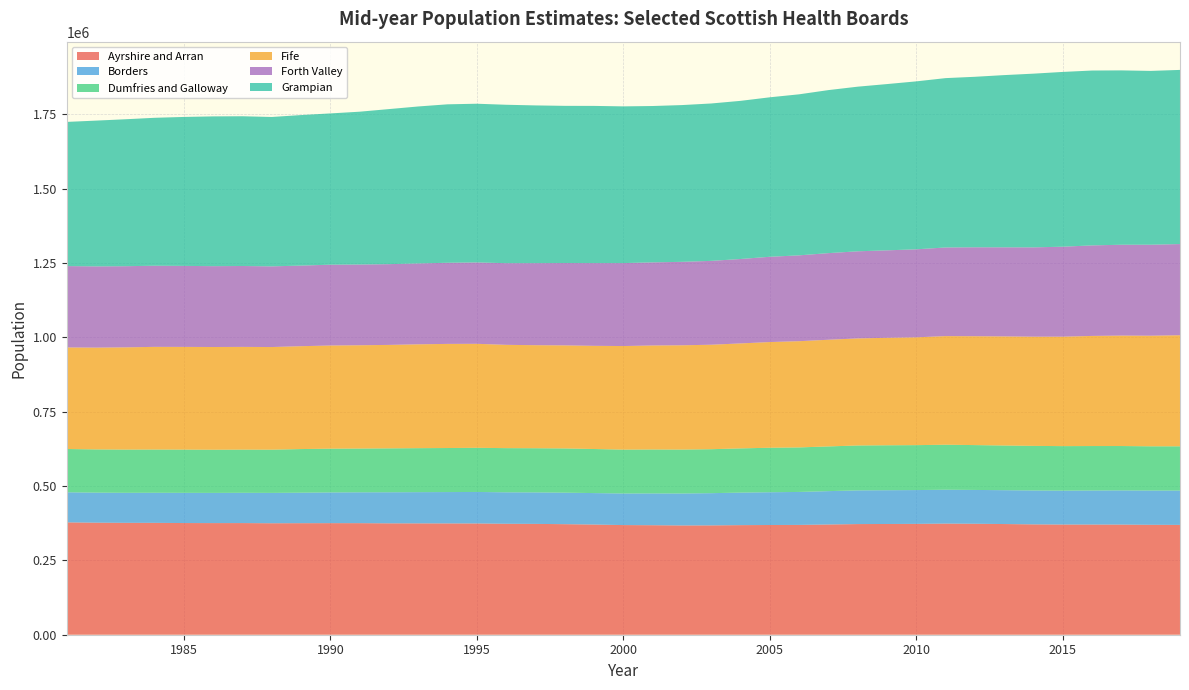

Reading left to right, what are all the values shown in this chart?

Ayrshire and Arran: 1981=377854	1982=376850	1983=376300	1984=376250	1985=375590	1986=375420	1987=375470	1988=374900	1989=375120	1990=375220	1991=375200	1992=374610	1993=374480	1994=374350	1995=374210	1996=373150	1997=372750	1998=371790	1999=370560	2000=368770	2001=368290	2002=367500	2003=367710	2004=368550	2005=369000	2006=369330	2007=370750	2008=372120	2009=372430	2010=372810	2011=373760	2012=373220	2013=372240	2014=371140	2015=370590	2016=370560	2017=370410	2018=369670	2019=369360
Borders: 1981=101256	1982=101080	1983=101050	1984=101230	1985=101610	1986=101580	1987=101860	1988=102130	1989=102600	1990=103370	1991=103830	1992=104540	1993=105040	1994=105450	1995=105940	1996=105860	1997=105960	1998=106040	1999=105810	2000=106250	2001=106950	2002=107530	2003=108390	2004=109450	2005=110250	2006=110860	2007=112200	2008=113360	2009=113590	2010=113700	2011=113880	2012=113720	2013=113880	2014=114040	2015=114030	2016=114530	2017=115020	2018=115270	2019=115510
Dumfries and Galloway: 1981=145502	1982=145350	1983=145310	1984=145360	1985=145420	1986=145170	1987=145220	1988=145360	1989=146710	1990=147150	1991=147170	1992=147650	1993=147940	1994=148130	1995=148520	1996=148520	1997=148520	1998=148740	1999=148230	2000=147540	2001=147780	2002=147670	2003=147860	2004=148700	2005=149620	2006=149770	2007=150370	2008=151010	2009=151160	2010=151100	2011=151410	2012=150840	2013=150280	2014=149960	2015=149670	2016=149520	2017=149200	2018=148790	2019=148860
Fife: 1981=341589	1982=342300	1983=343800	1984=345300	1985=345400	1986=345490	1987=345480	1988=345170	1989=345970	1990=346970	1991=347360	1992=347910	1993=349260	1994=350190	1995=349720	1996=347430	1997=346540	1998=346540	1999=347030	2000=348340	2001=349770	2002=350740	2003=351360	2004=353050	2005=355460	2006=357260	2007=358740	2008=360040	2009=361420	2010=362610	2011=365300	2012=366210	2013=366900	2014=367250	2015=368080	2016=370330	2017=371410	2018=371910	2019=373550
Forth Valley: 1981=273625	1982=273270	1983=272950	1984=272890	1985=272450	1986=271930	1987=272090	1988=271340	1989=271070	1990=271810	1991=271530	1992=271620	1993=272060	1994=272850	1995=273670	1996=274660	1997=275950	1998=276970	1999=278260	2000=278980	2001=279540	2002=280690	2003=282030	2004=283900	2005=286800	2006=288720	2007=291350	2008=293020	2009=294190	2010=296010	2011=298080	2012=299090	2013=299670	2014=300400	2015=302650	2016=304480	2017=305580	2018=306070	2019=306640
Grampian: 1981=484899	1982=490230	1983=494180	1984=497530	1985=500960	1986=503700	1987=503630	1988=502370	1989=506300	1990=508750	1991=513980	1992=521490	1993=527870	1994=532910	1995=533820	1996=532770	1997=530480	1998=528670	1999=528670	2000=527080	2001=525850	2002=527200	2003=529360	2004=531890	2005=536360	2006=541590	2007=548300	2008=553690	2009=559200	2010=564850	2011=569580	2012=573400	2013=579200	2014=584220	2015=587820	2016=588100	2017=586380	2018=584550	2019=585700